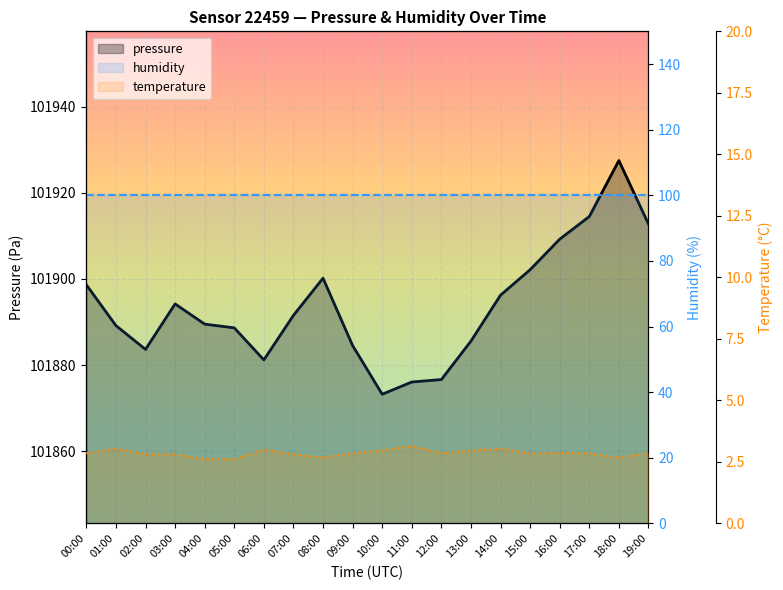

Which series has the widest spread of values?

pressure